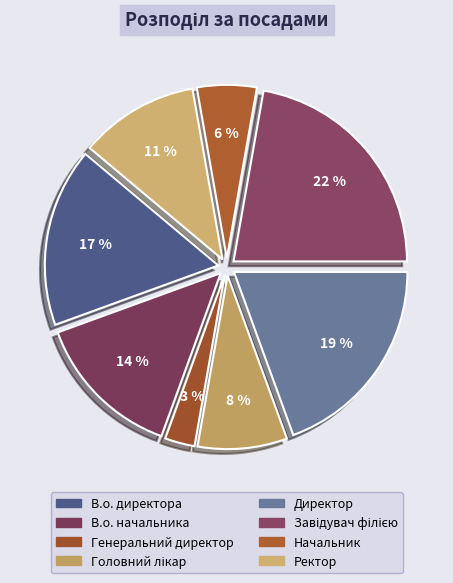

What percentage is the Ректор slice, to the nearest percent?

11%